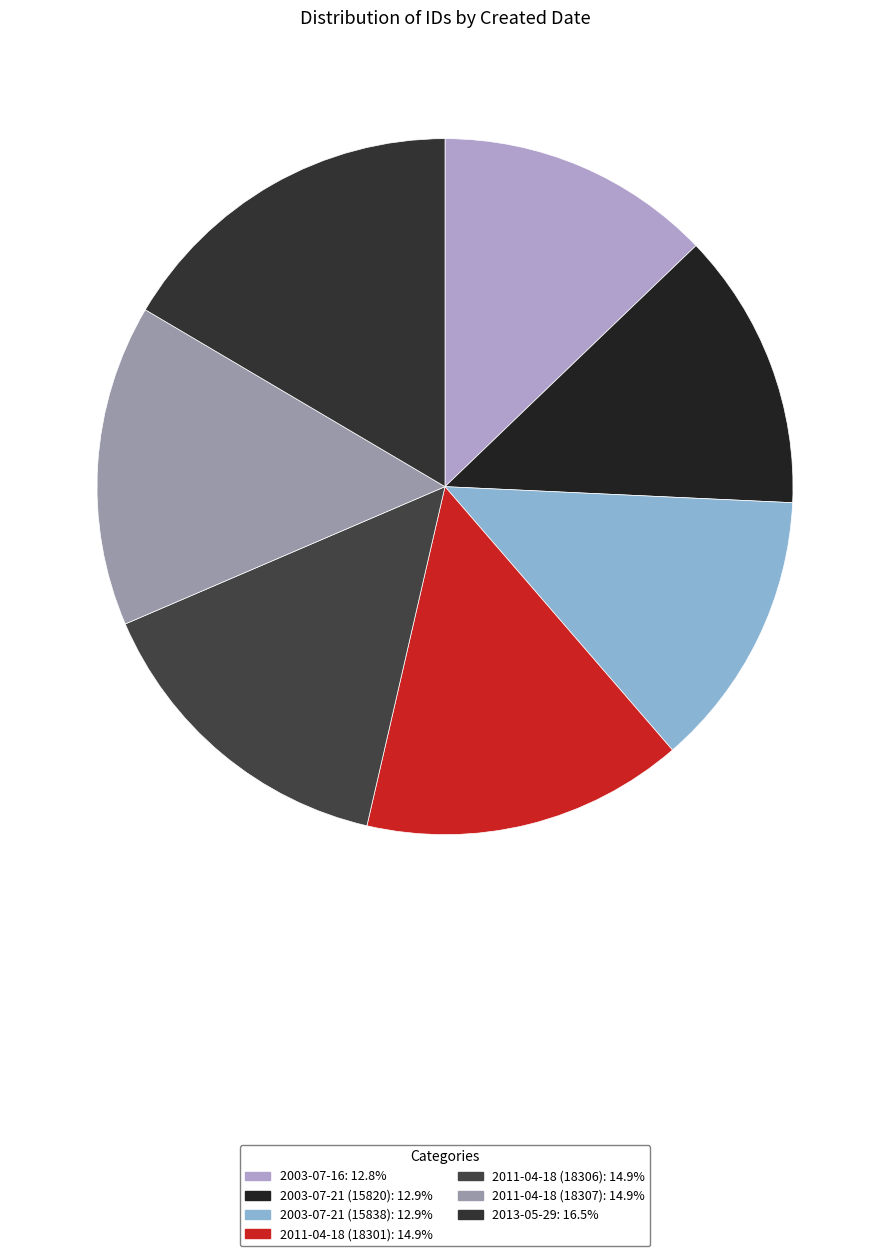

Which category has the biggest portion of the pie?

2013-05-29